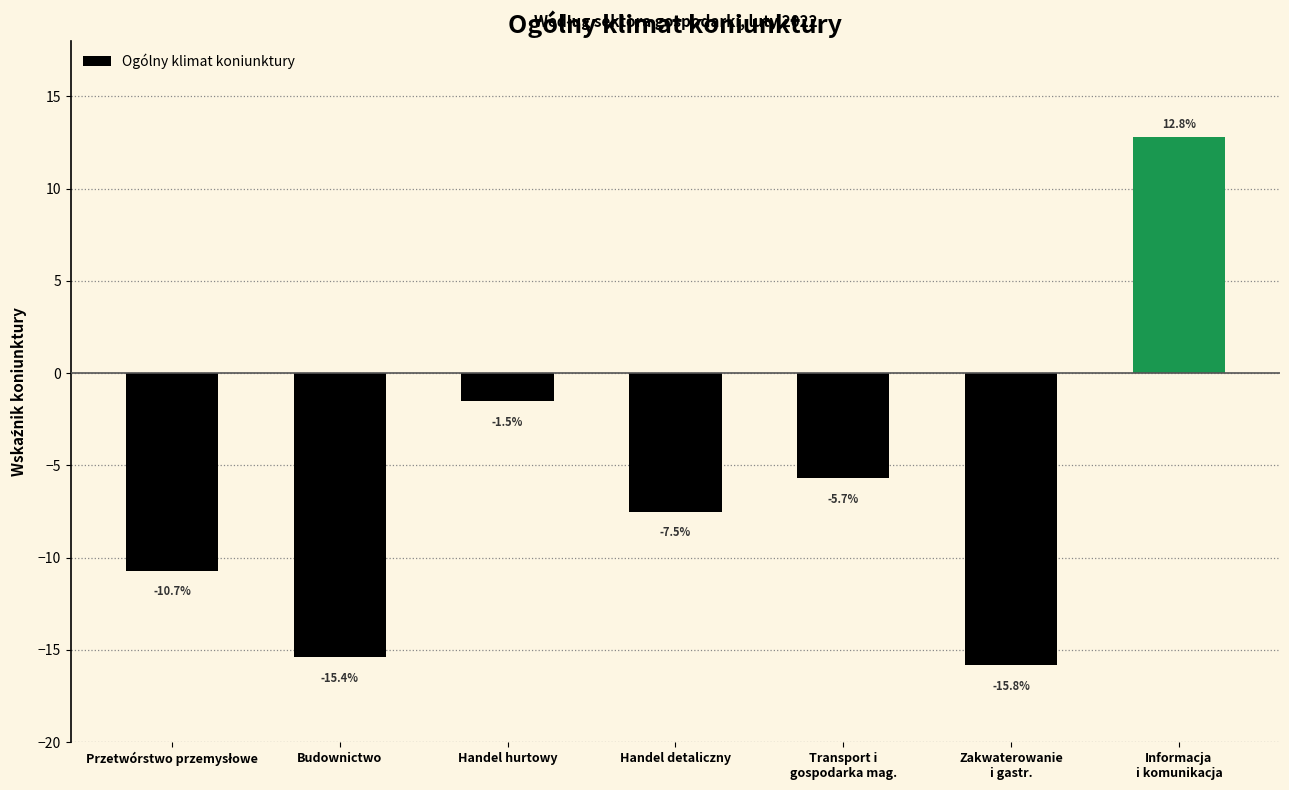

How many bars are there in total?

7